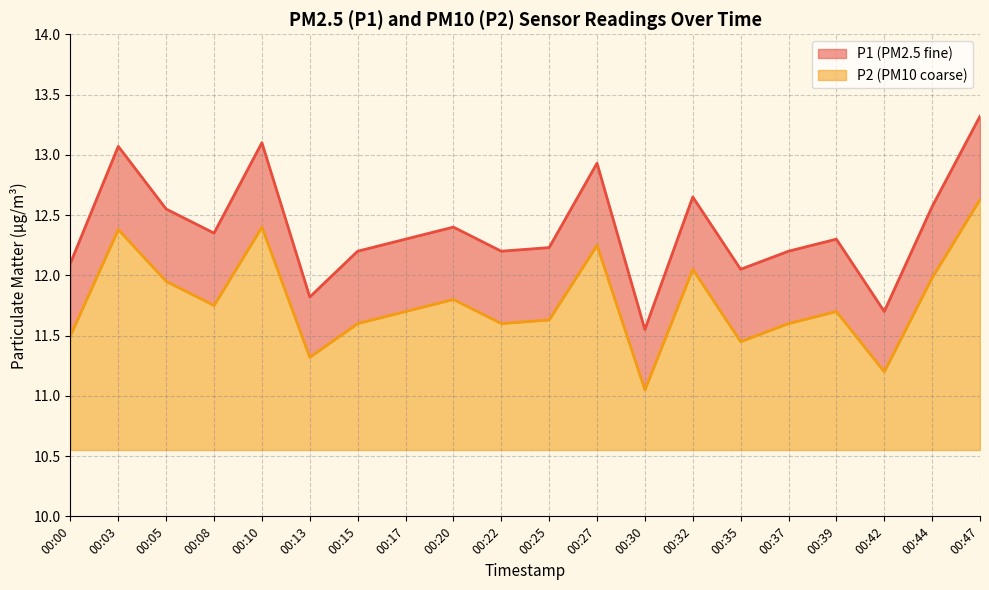

Count the number of categories in the chart.

20